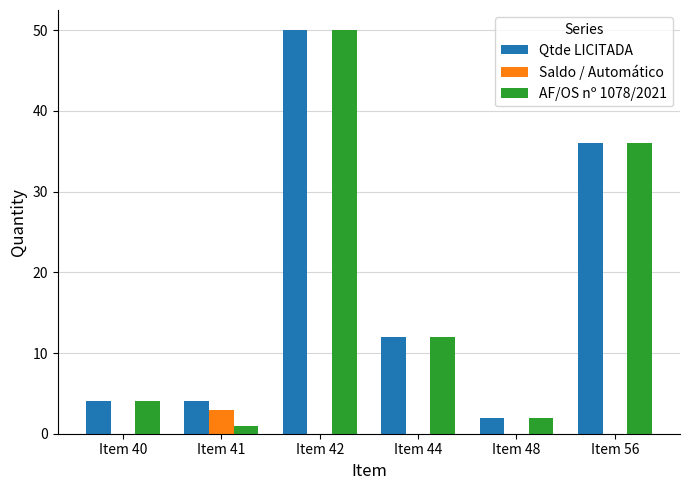

What is the maximum value shown in the chart?

50